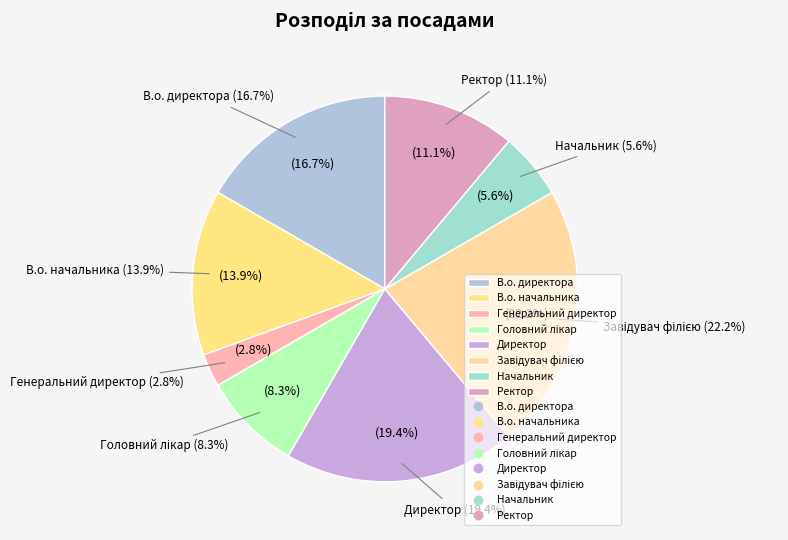

Approximately how many times larger is the value at Начальник compared to В.о. начальника?

0.4